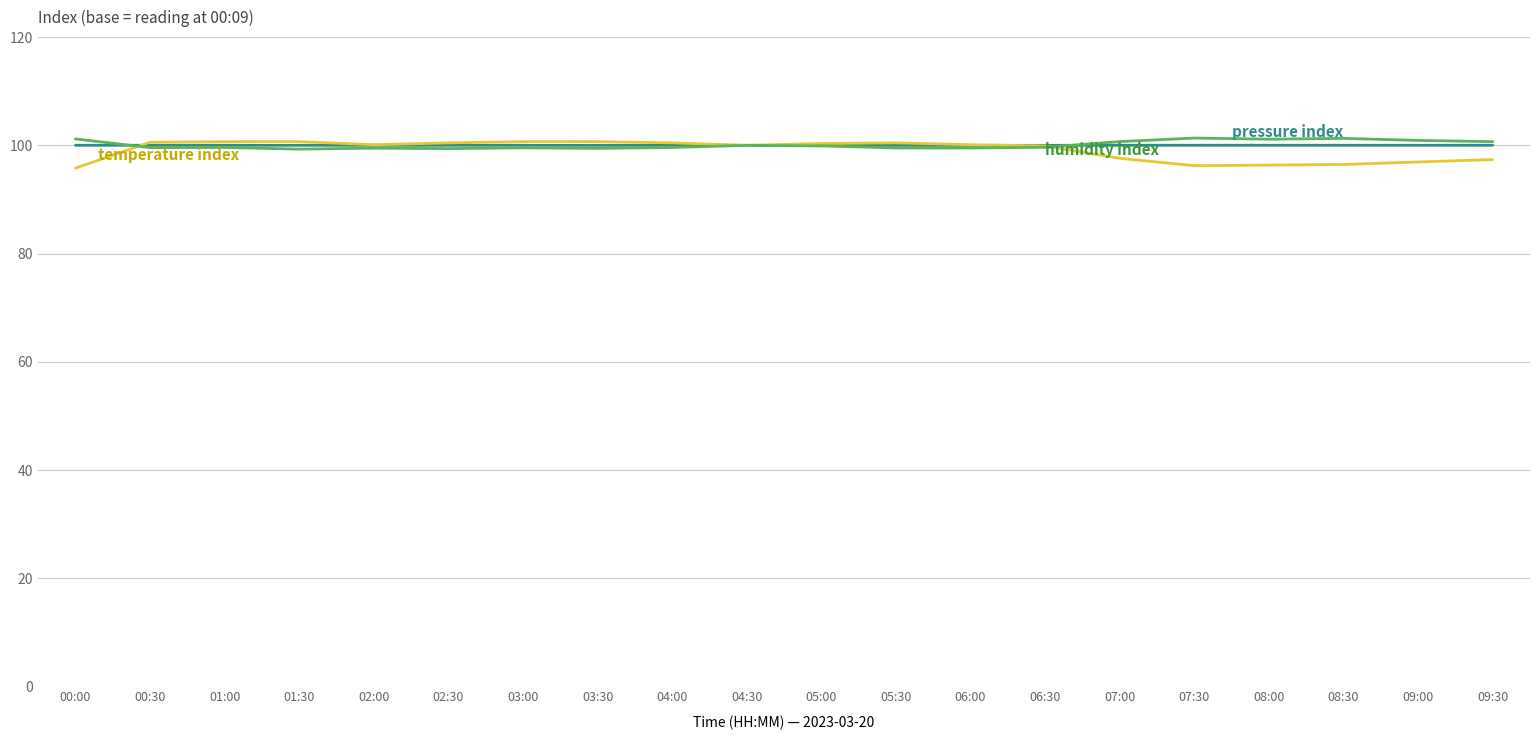

What is the total value across all series at 06:30?

299.5